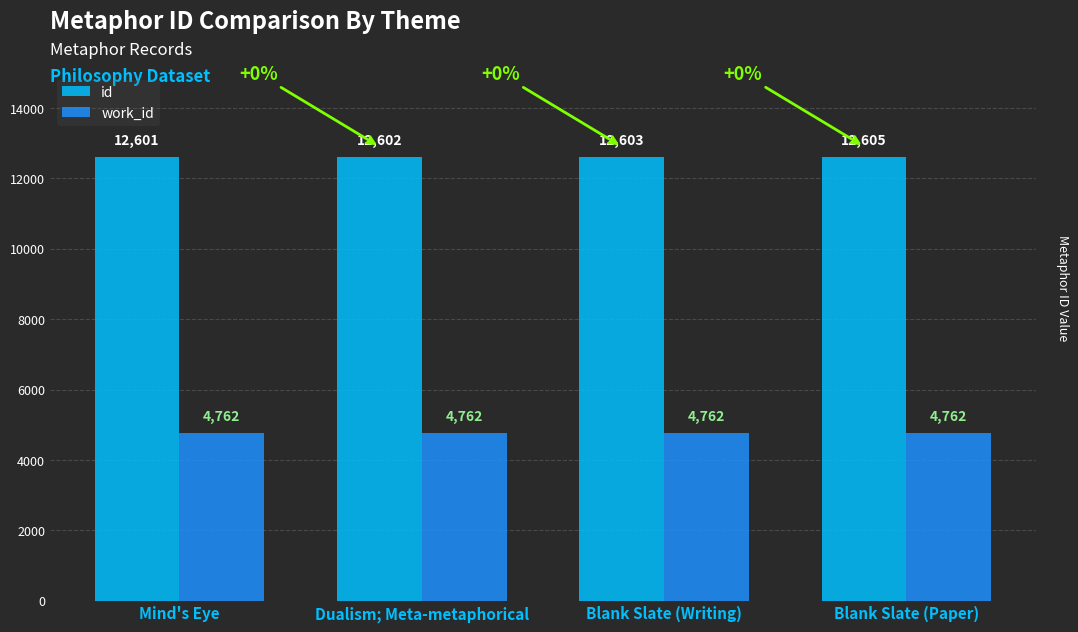

True or false: id has a value of 19411 at Blank Slate (Writing).

False